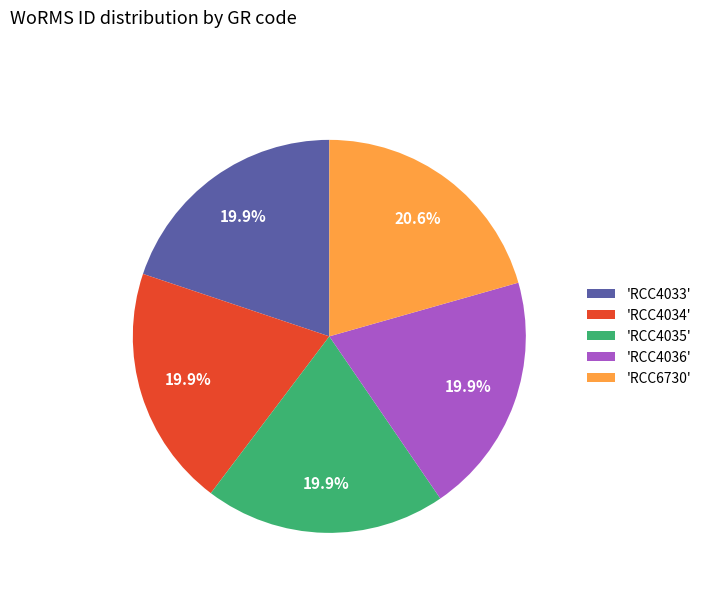

Which category has the biggest portion of the pie?

'RCC6730'